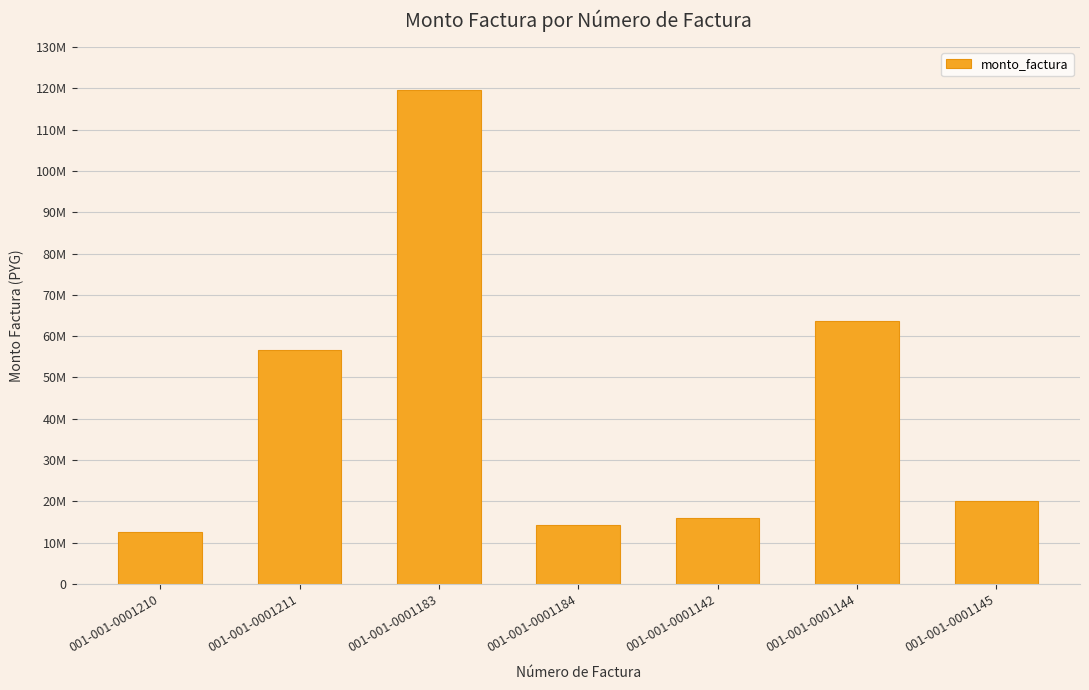

How many bars are there in total?

7